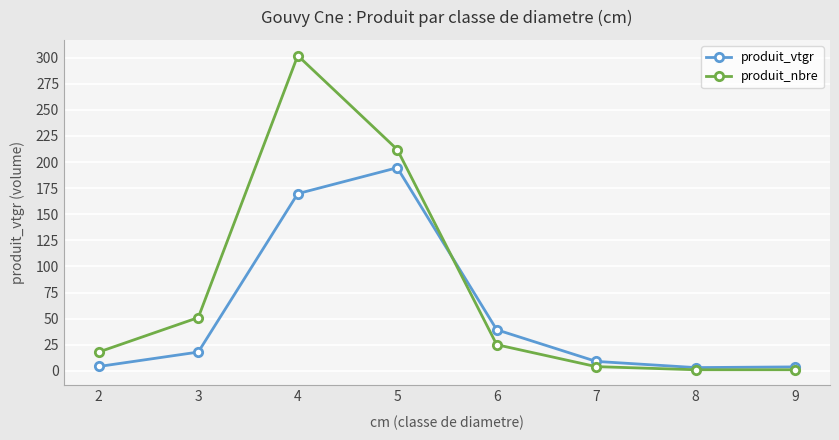

At 6, list the series in order from smallest to largest.

produit_nbre, produit_vtgr